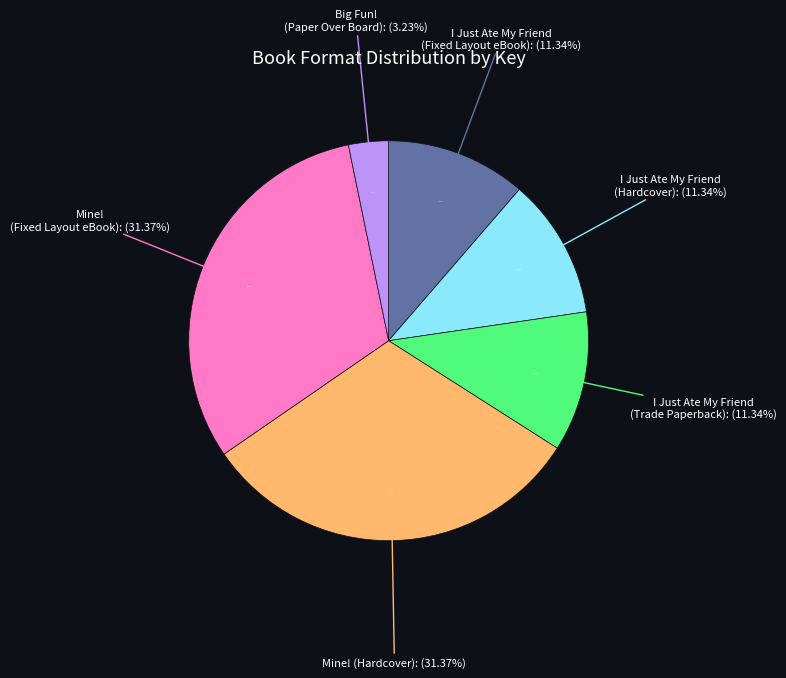

Does any single category account for the majority?

No